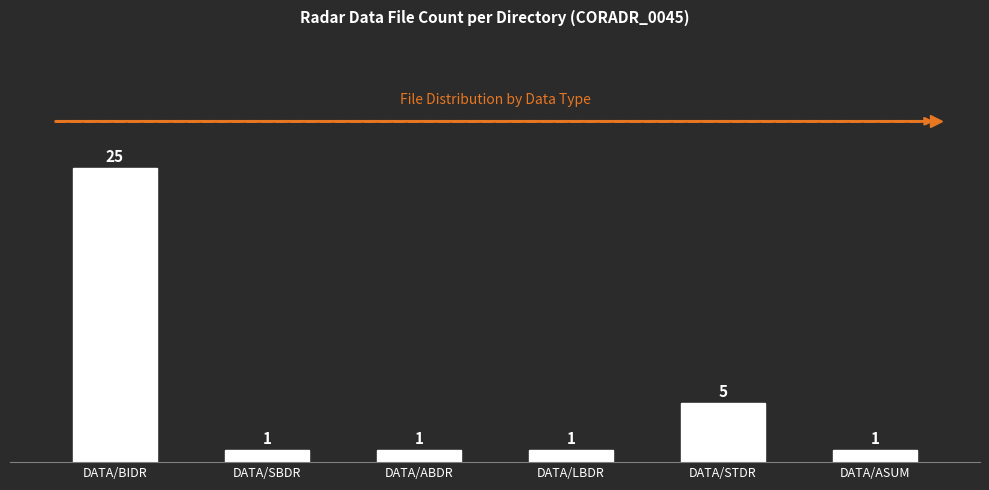

The value at DATA/BIDR is 10. True or false?

False